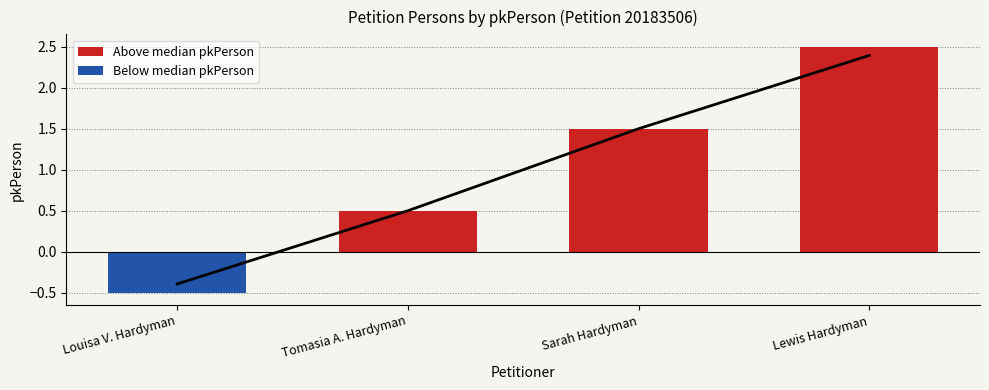

What is the label of the 4th bar from the right?

Louisa V. Hardyman